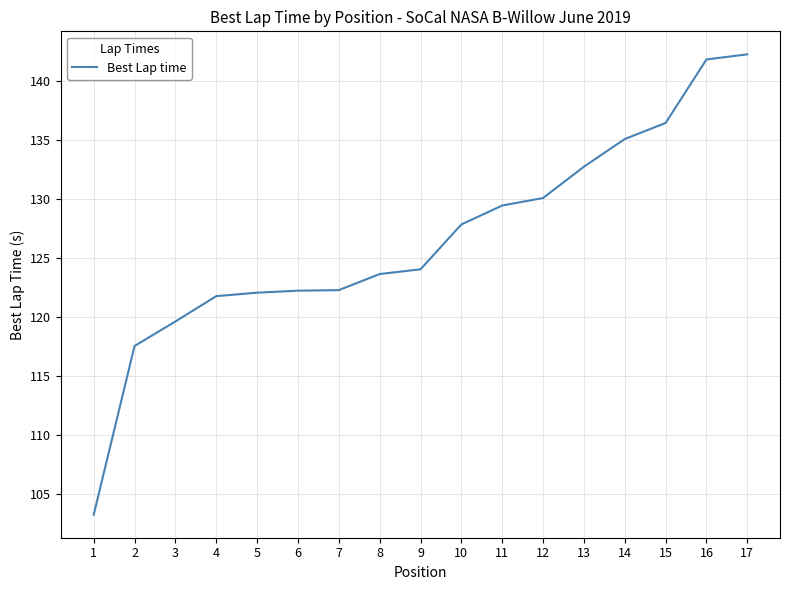

Count the number of data series in this chart.

1